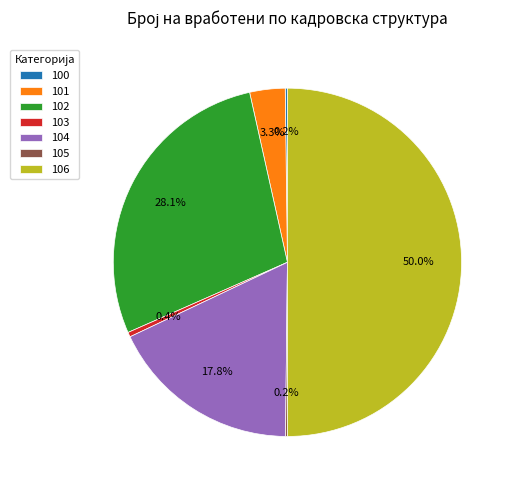

To the nearest percent, what percentage of the pie is 102?

28%